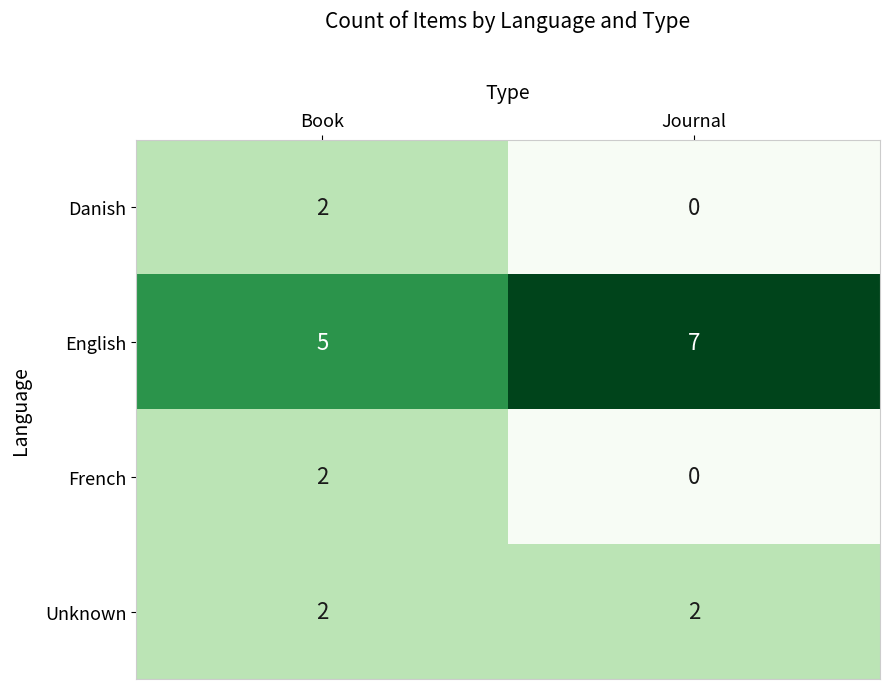

True or false: Danish has a value of 2 at Book.

True